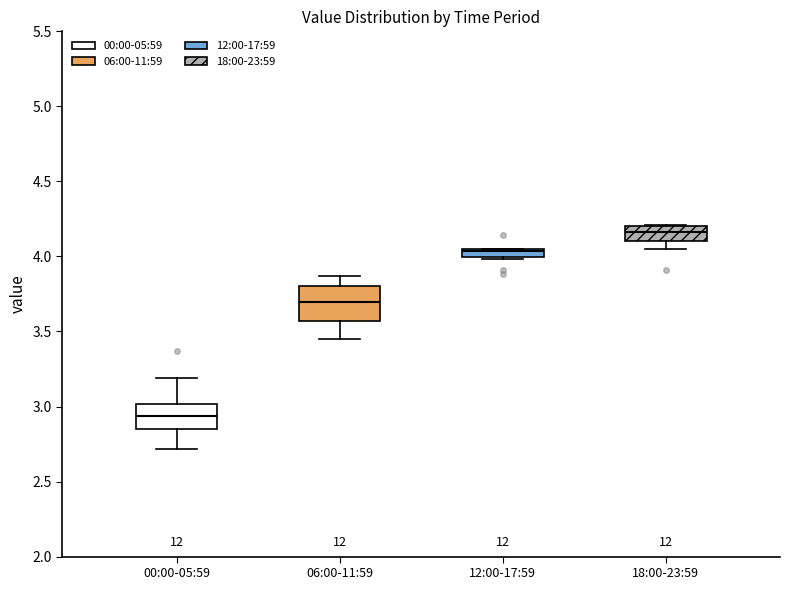

Where does the median line of the box for 06:00-11:59 sit on the y-axis? The values are not printed on the chart, so give them approximately, as read against the axis.

3.70